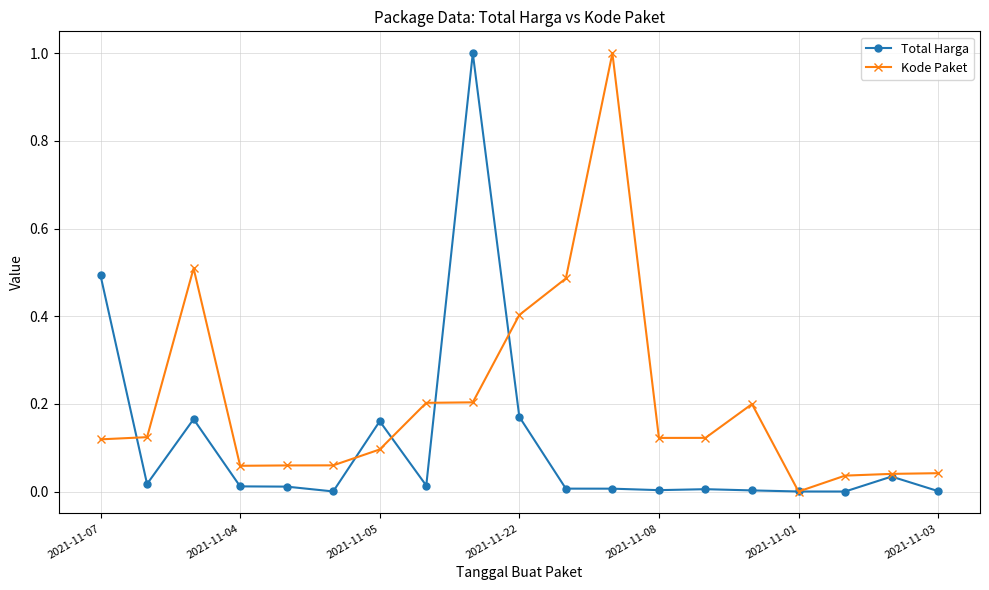

Which series has the largest total across all categories?

Kode Paket